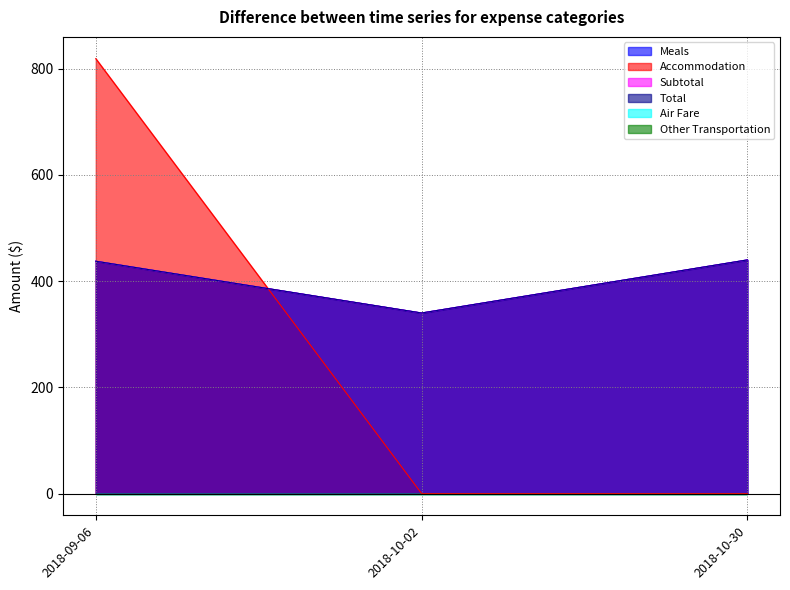

Does the chart have visible grid lines?

Yes